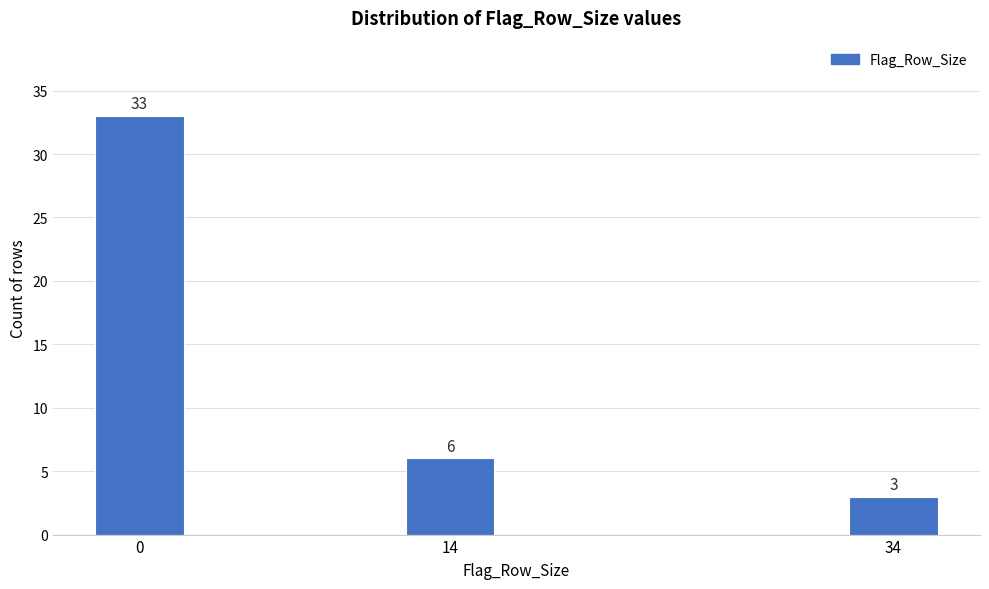

Reading right to left, list all the values displayed in this chart.

34=3	14=6	0=33